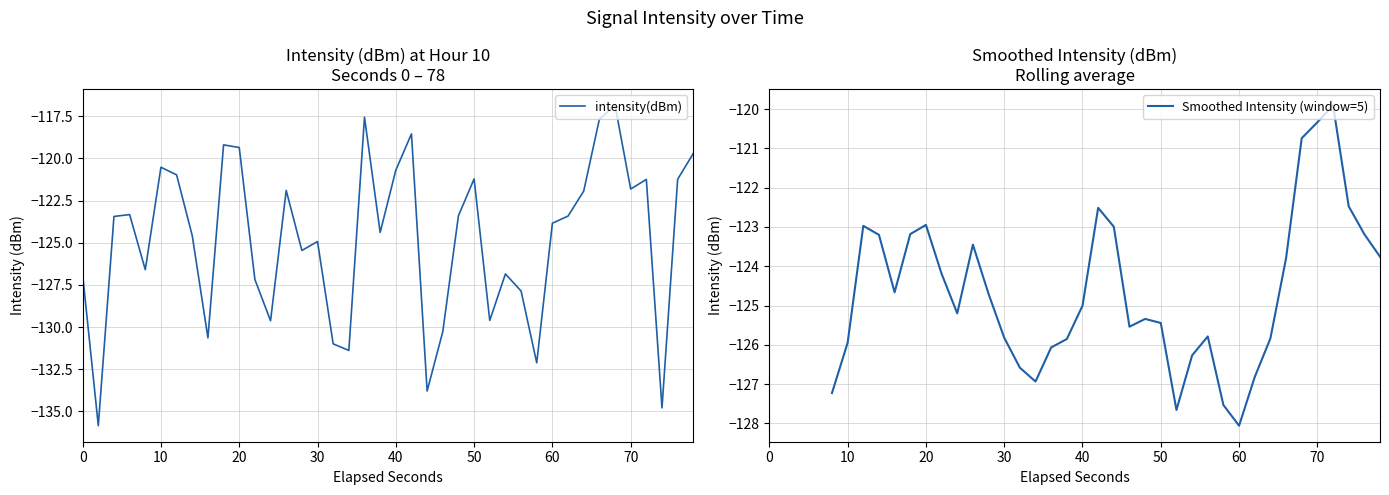

What is the minimum value shown in the chart?

-135.9